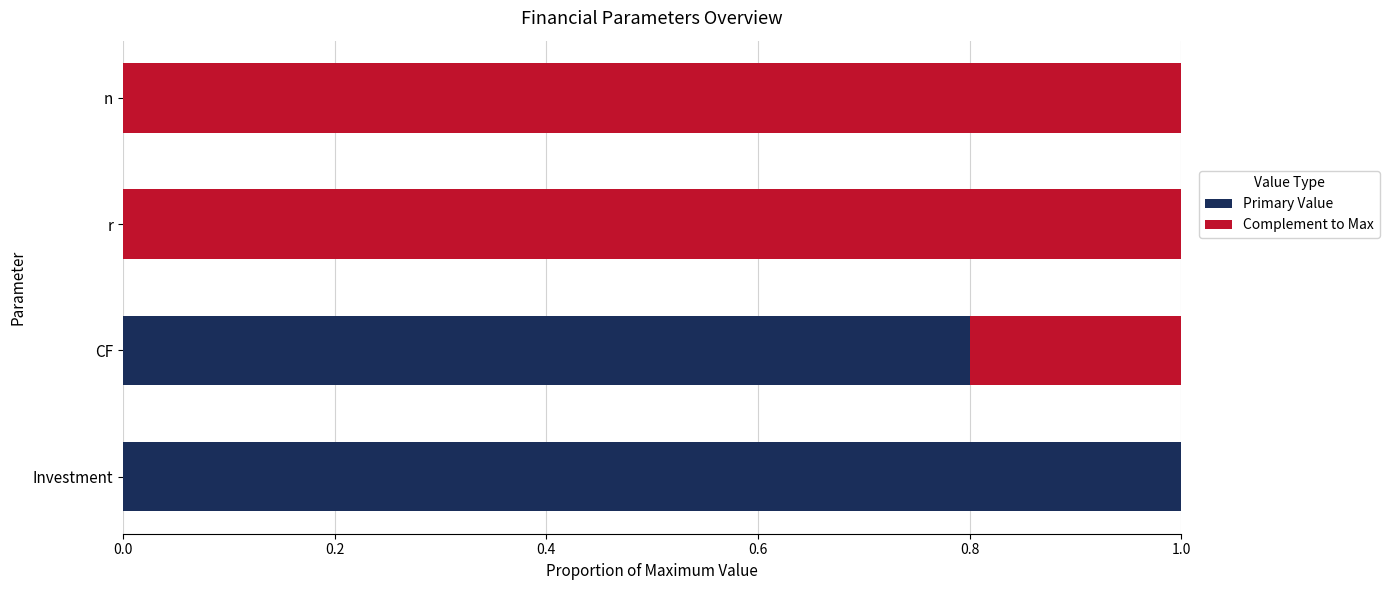

At which label does Primary Value reach its peak?

Investment